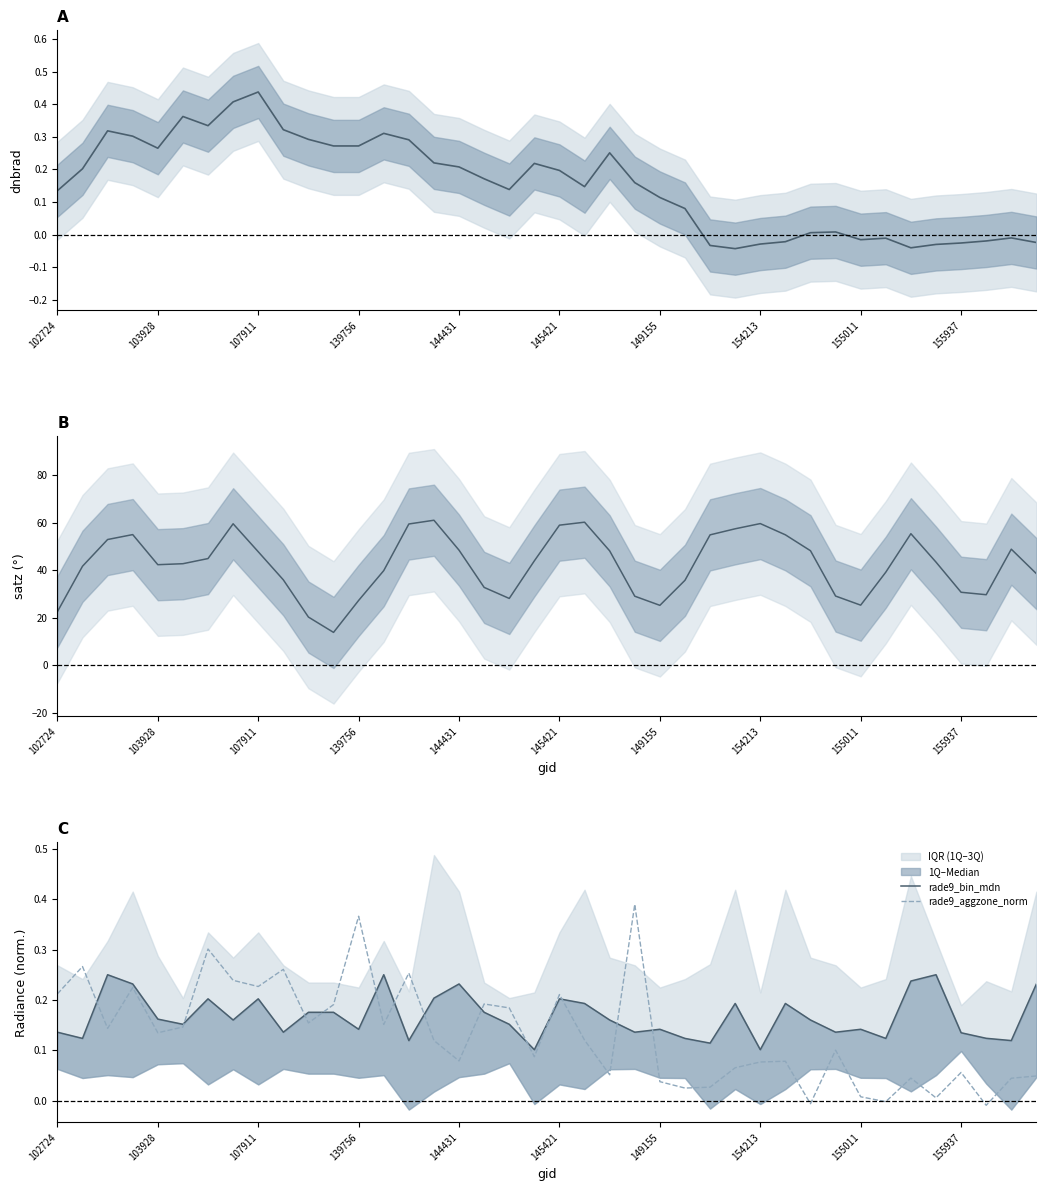

Rank the series at 31 from highest to lowest value.

satz (smoothed), rade9_bin_mdn, rade9_aggzone_norm, dnbrad (smoothed)